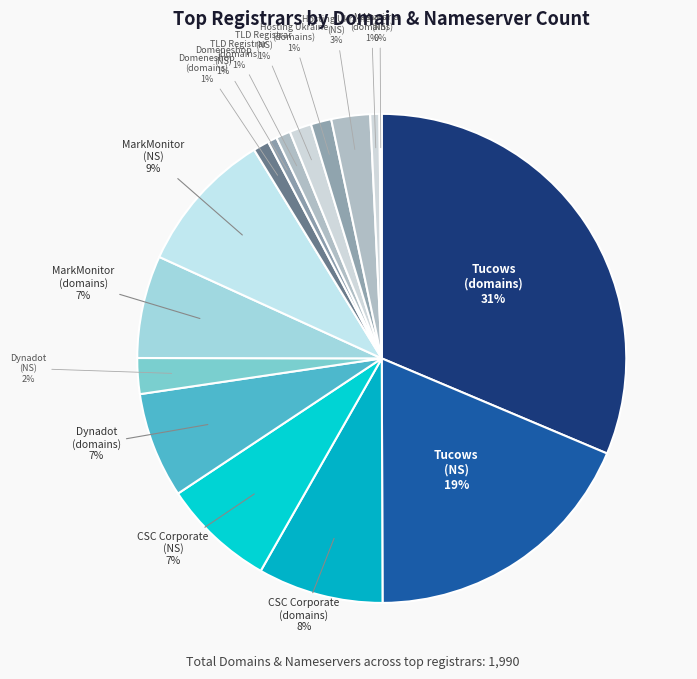

Does any single category account for the majority?

No